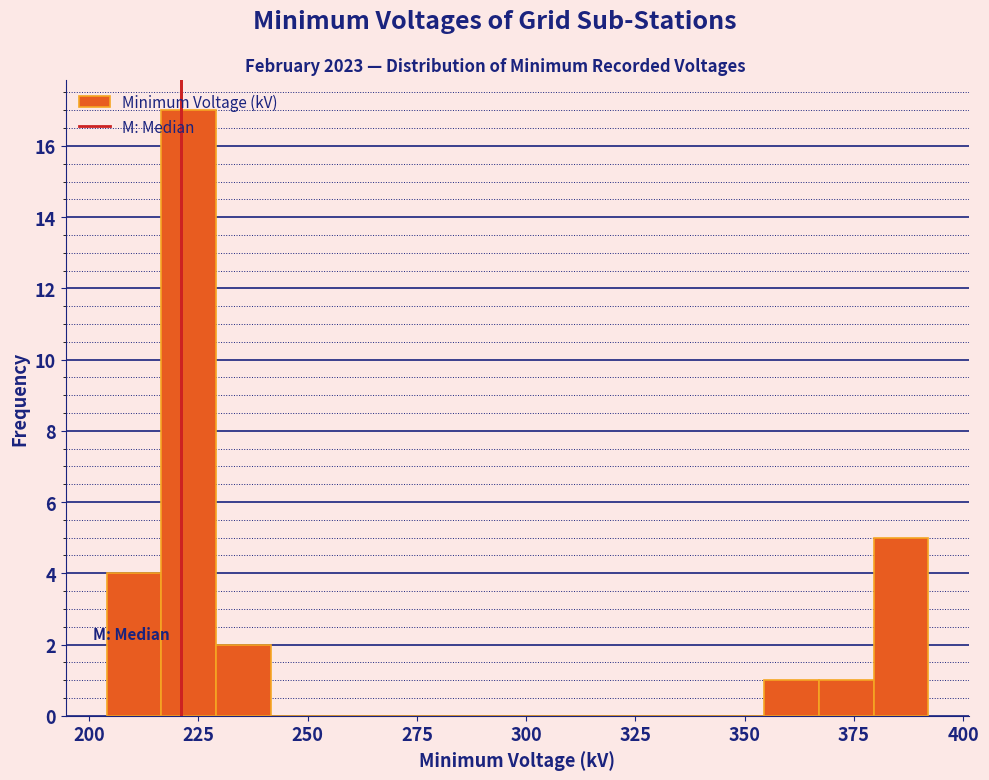

Around what value on the x-axis is the tallest bar? Give the approximate position of its centre, as read against the axis.

225